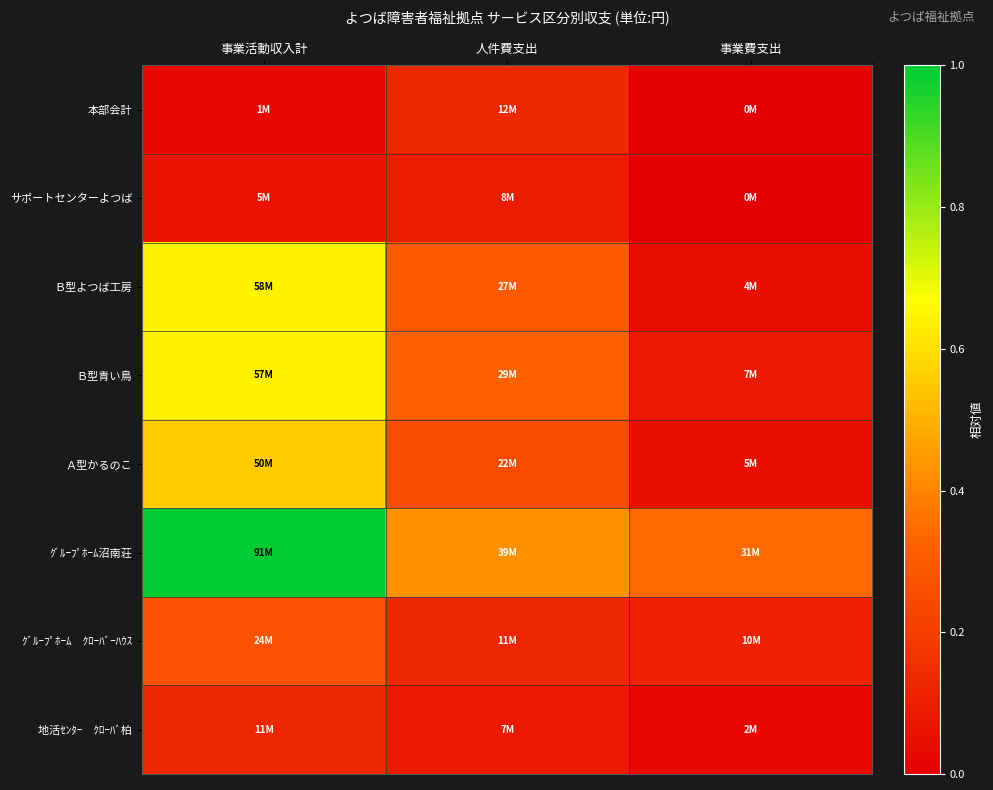

At which category is the sum across all series the highest?

事業活動収入計